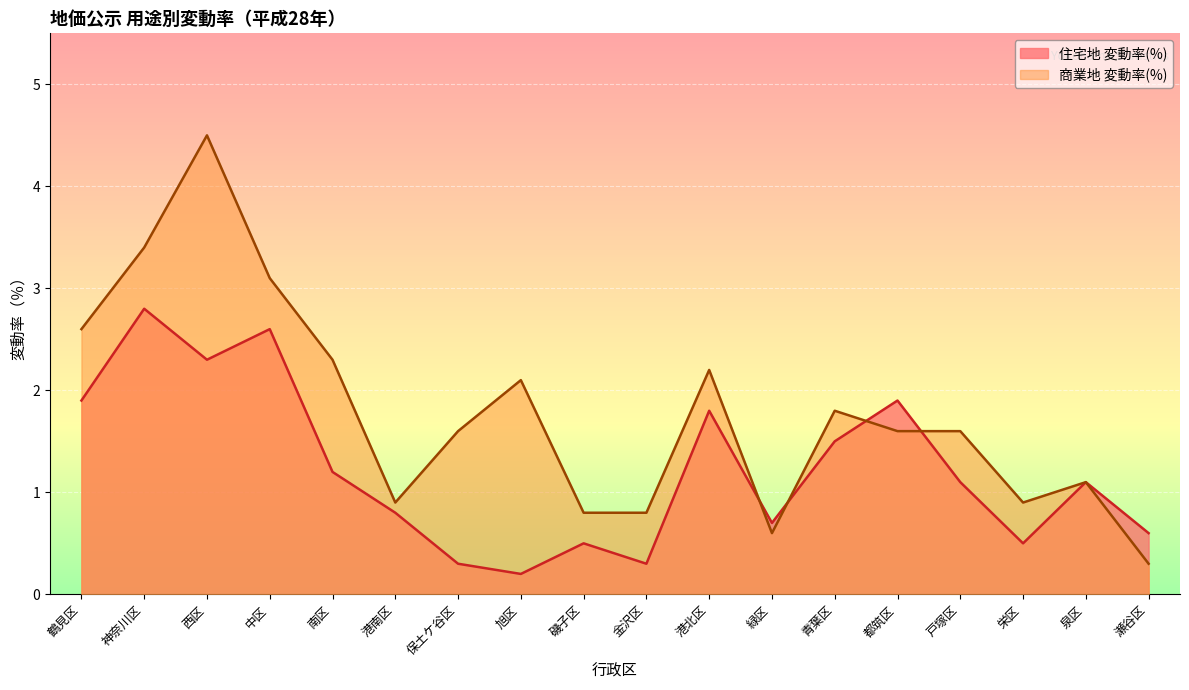

How many data points in 商業地 変動率(%) are above 1?

12